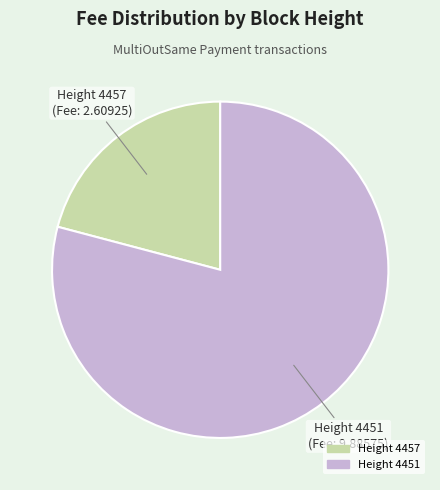

Is there a majority slice in this chart?

Yes